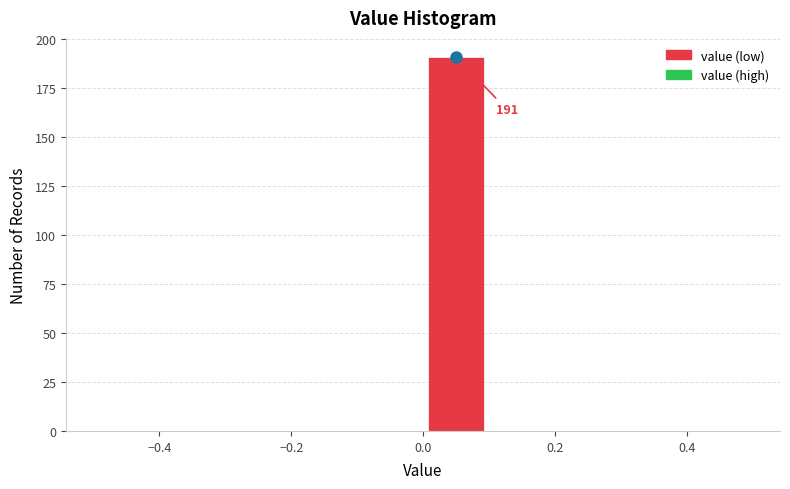

Over which range of the x-axis is the bar tallest?

0.0 to 0.1